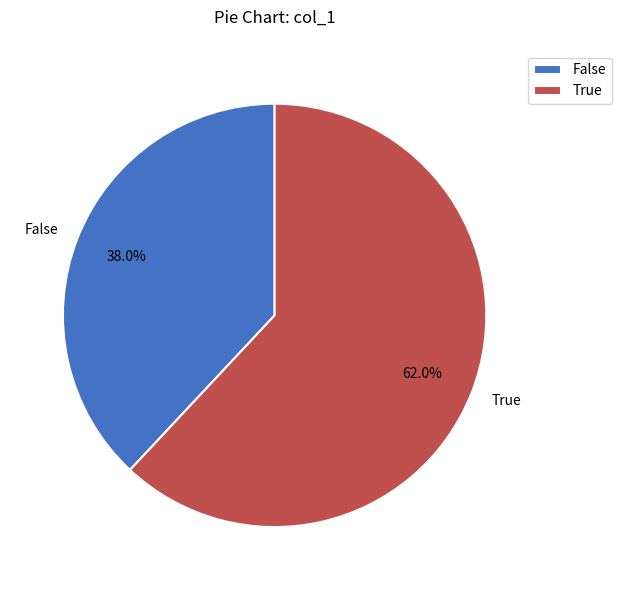

Rank the categories by value from highest to lowest.

True, False